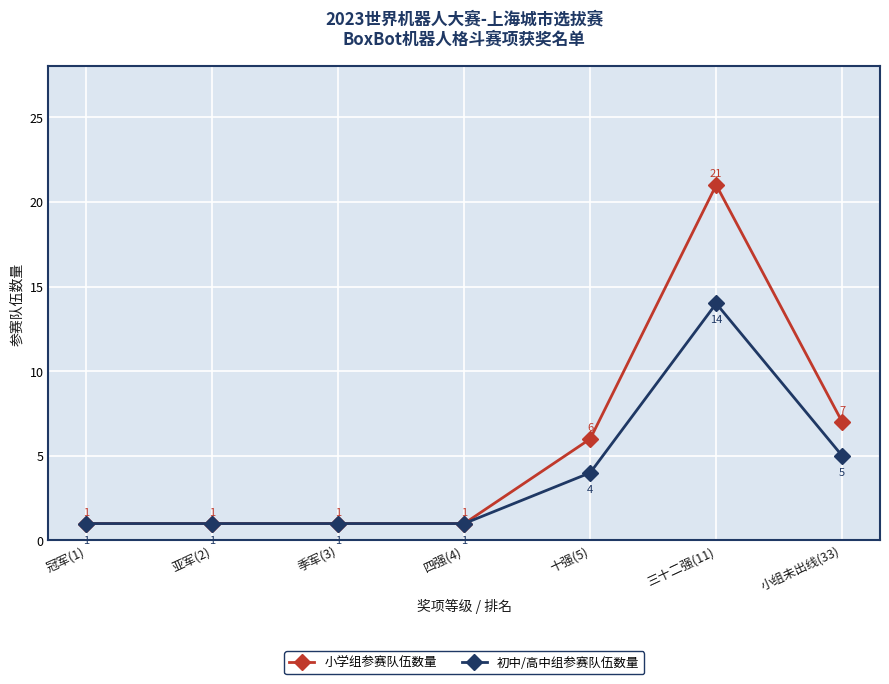

What is the value of the 小学组参赛队伍数量 point at the 4th from the left?

1